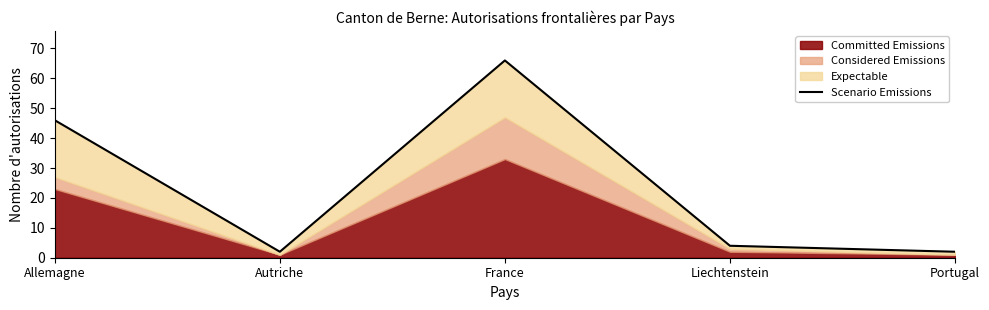

What is the maximum value shown in the chart?

66